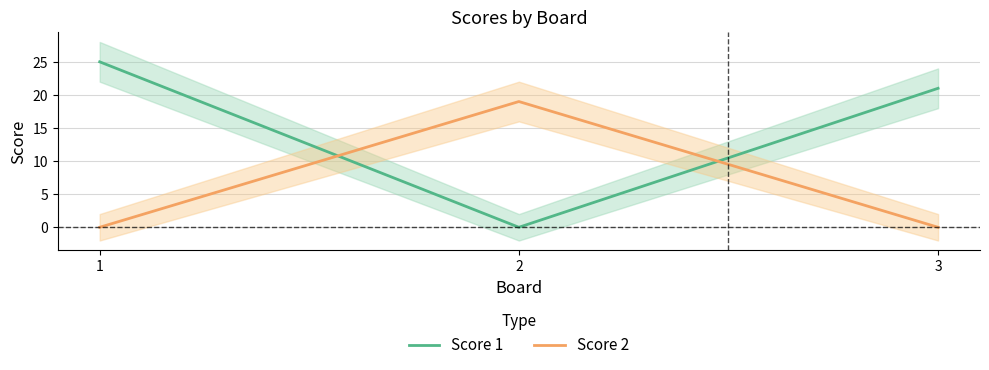

Reading right to left, what are all the values shown in this chart?

Score 1: 21	0	25
Score 2: 0	19	0